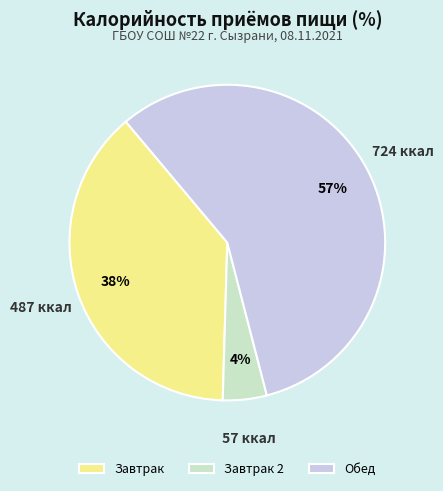

Do Завтрак 2 and Обед together represent more than half of the pie?

Yes